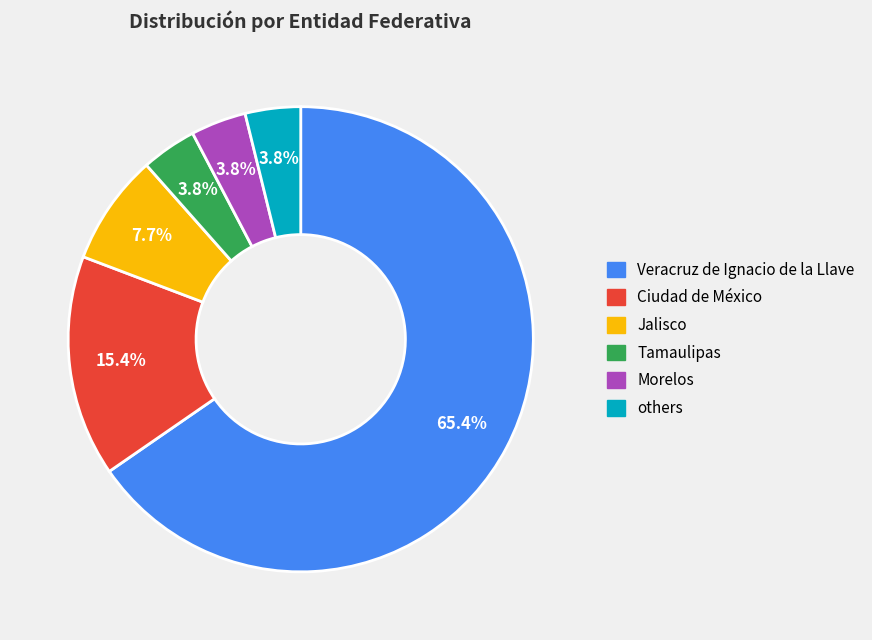

Is there a majority slice in this chart?

Yes